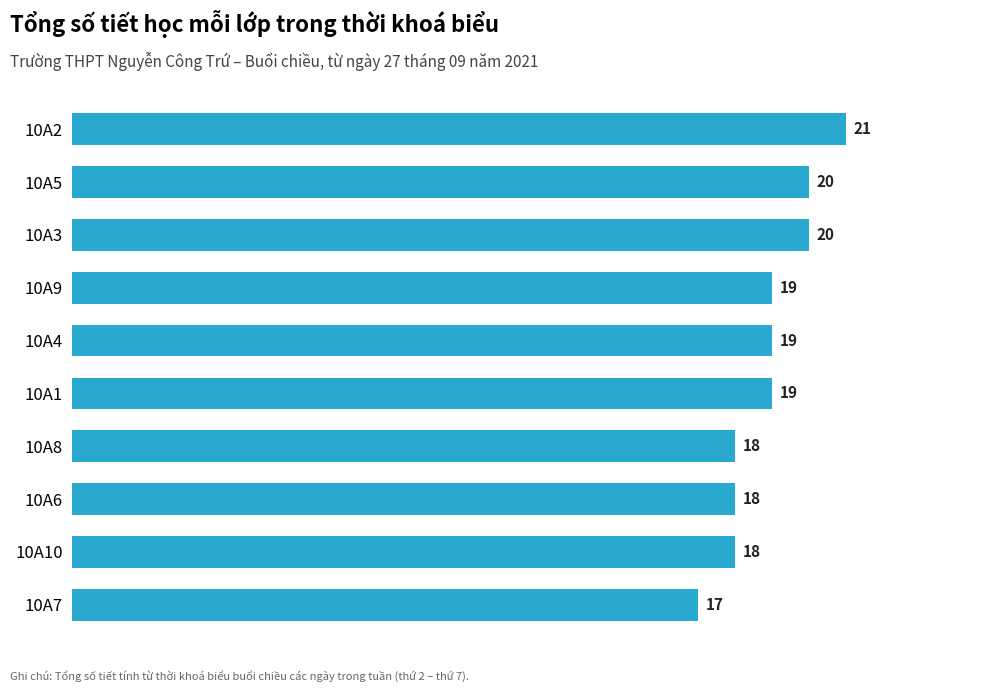

The chart shows a value of 18 at 10A6. True or false?

True